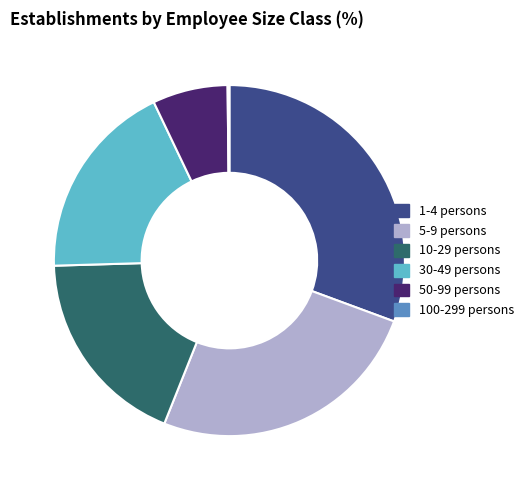

Which category has the biggest portion of the pie?

1-4 persons